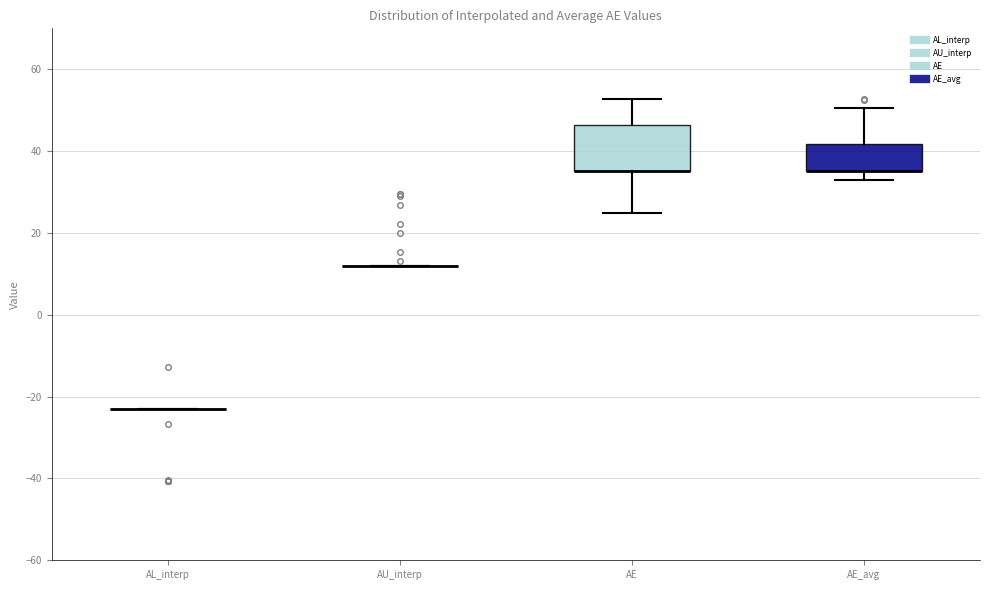

Comparing the boxes themselves (not the whiskers), which one is the tallest?

AE